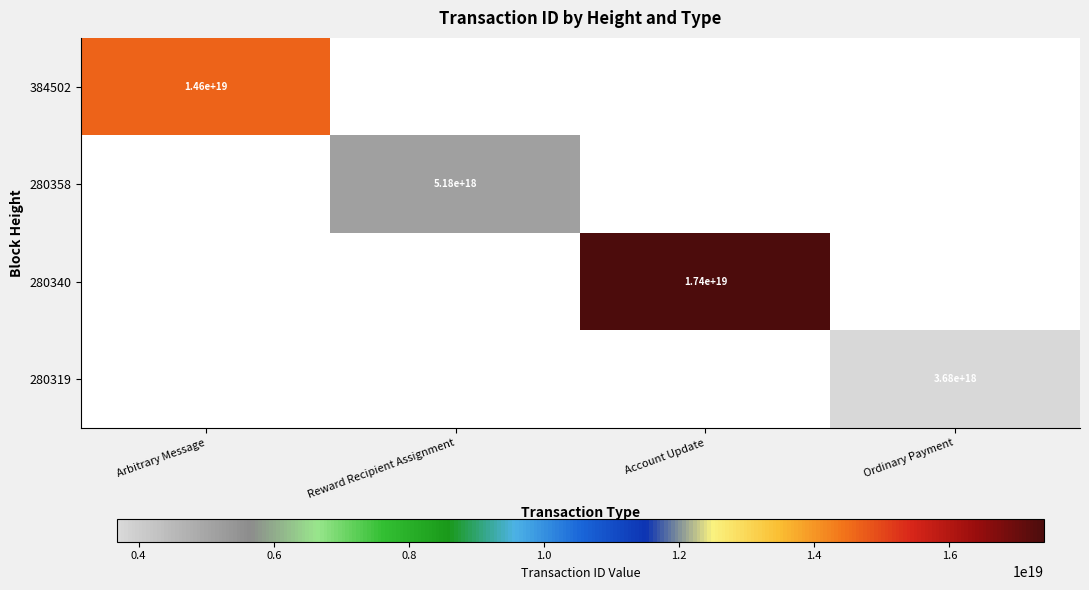

The 384502 series shows 25348798254585012224 at Arbitrary Message. True or false?

False